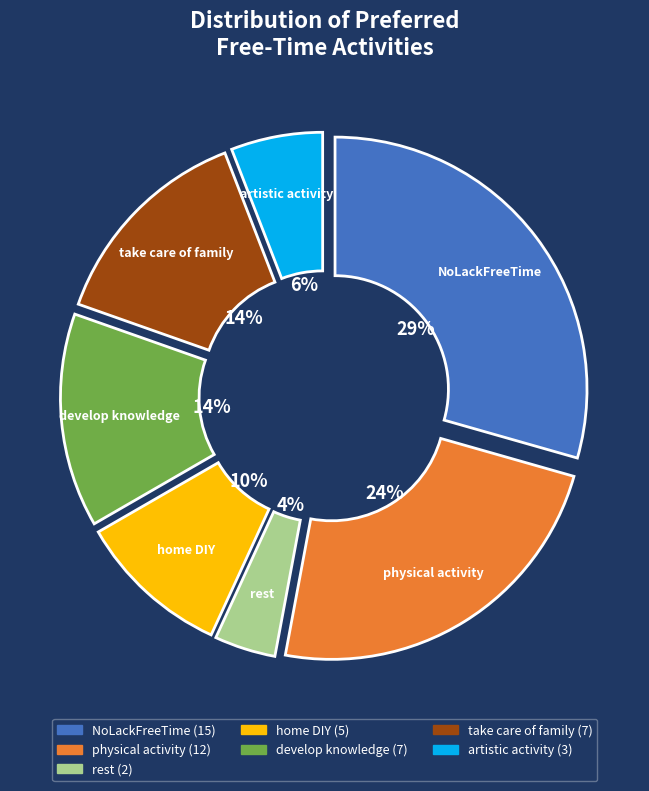

To the nearest percent, what is the average slice percentage?

14%